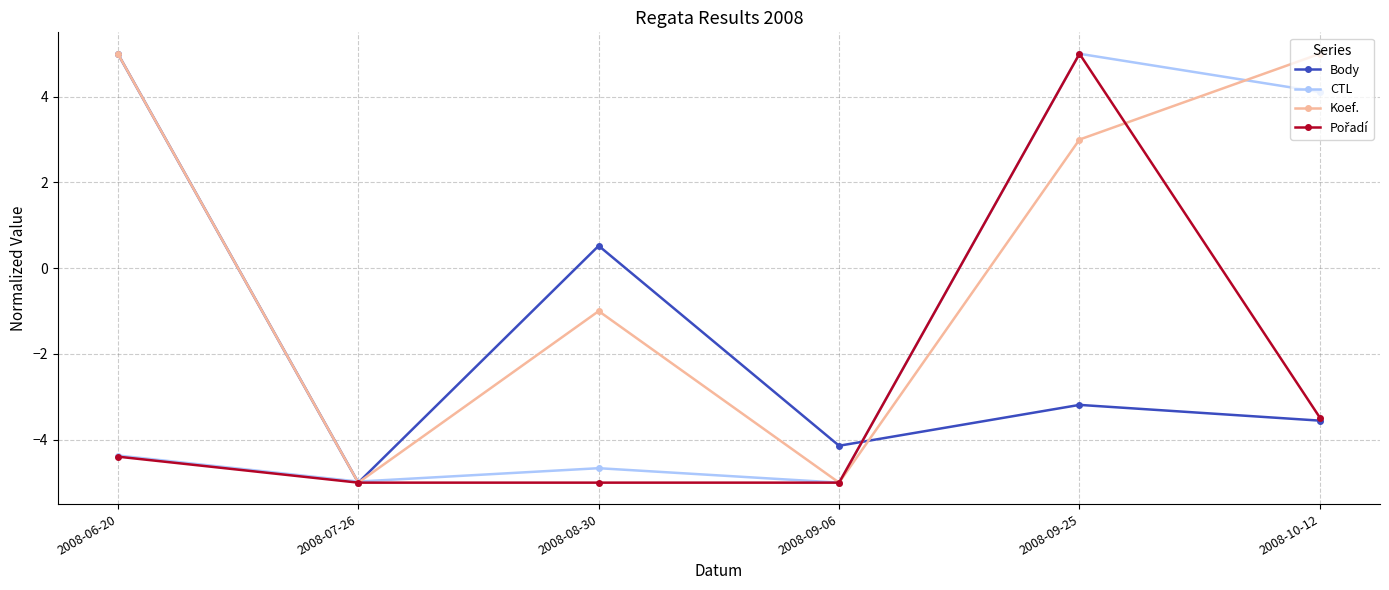

What is the maximum value shown in the chart?

5.0